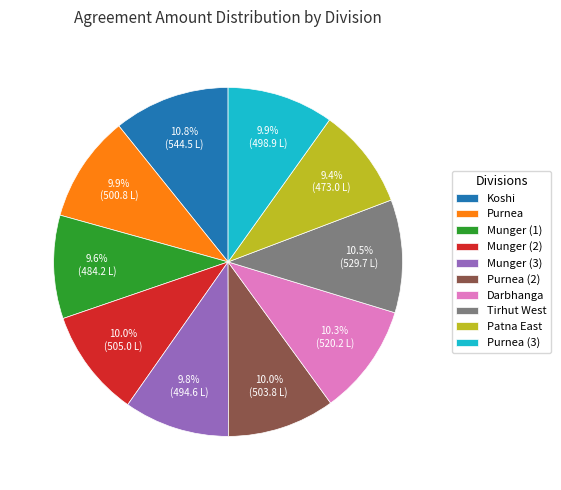

Does Tirhut West account for over 50% of the chart?

No